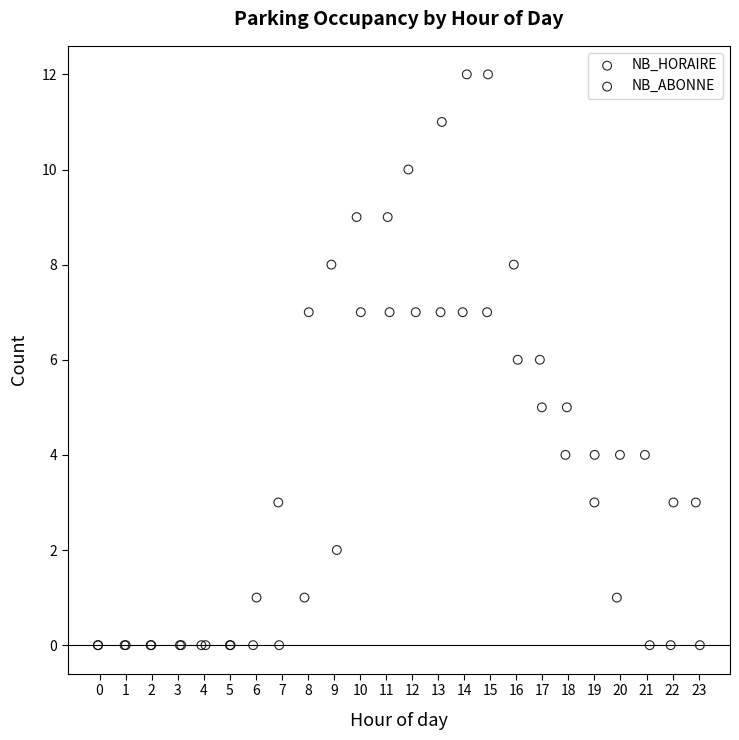

Which series reaches the maximum Y coordinate?

NB_HORAIRE